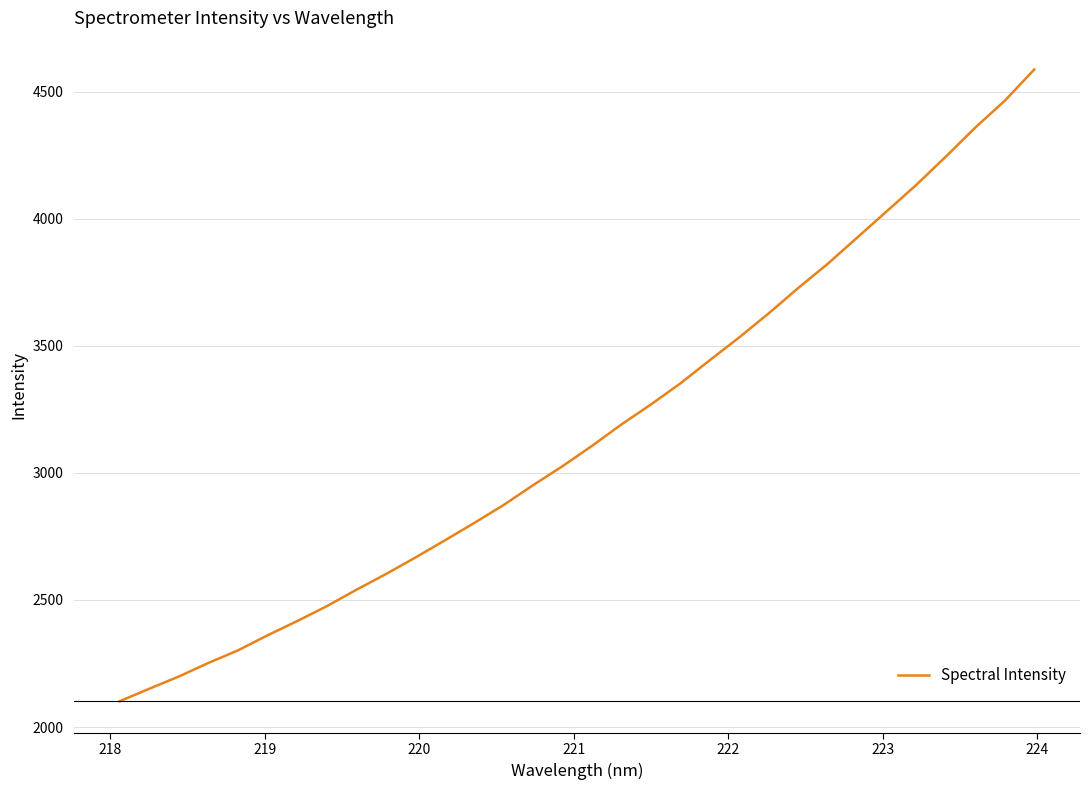

True or false: there are more than 2 points higher than both neighbors.

False